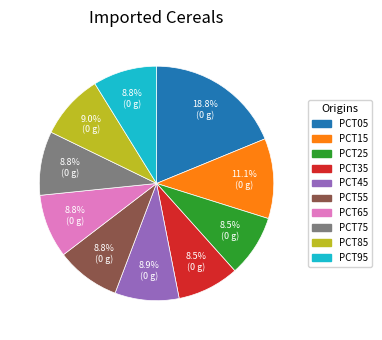

Does any single category account for the majority?

No